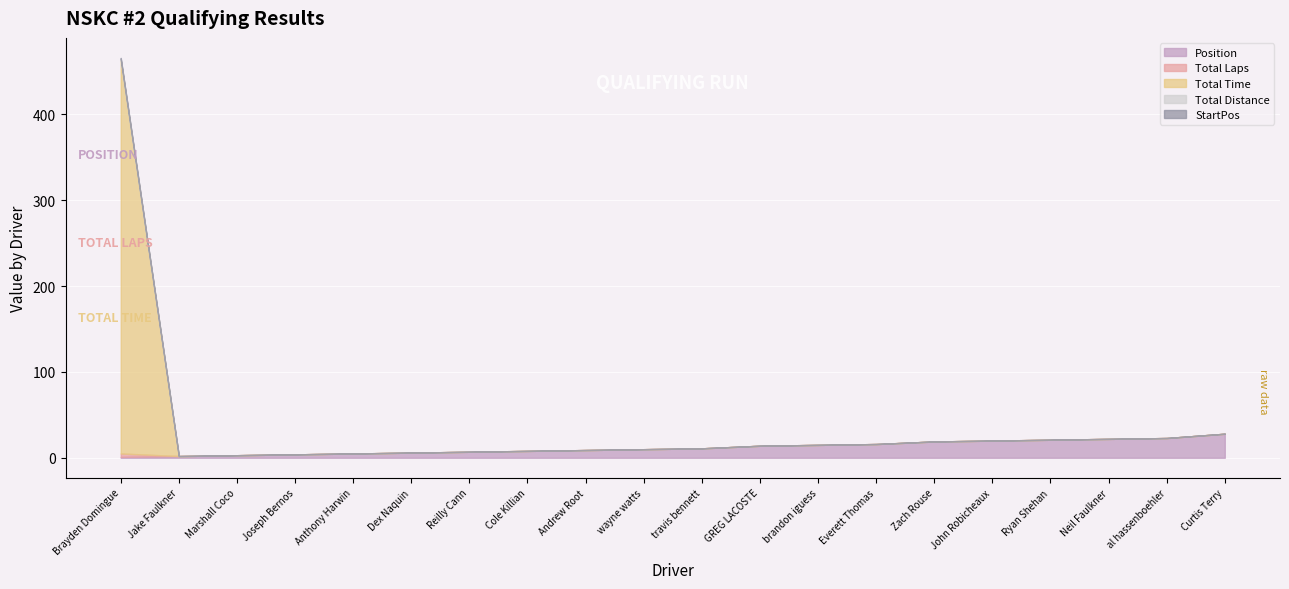

What position from the left is Ryan Shehan?

17